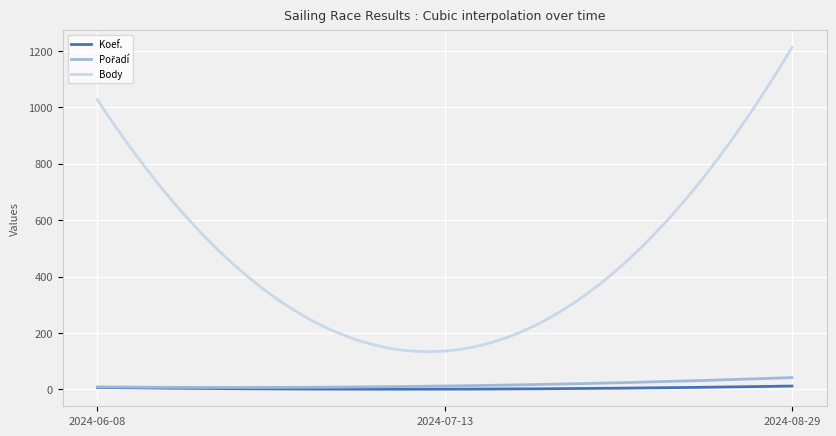

Which series has the largest total across all categories?

Body